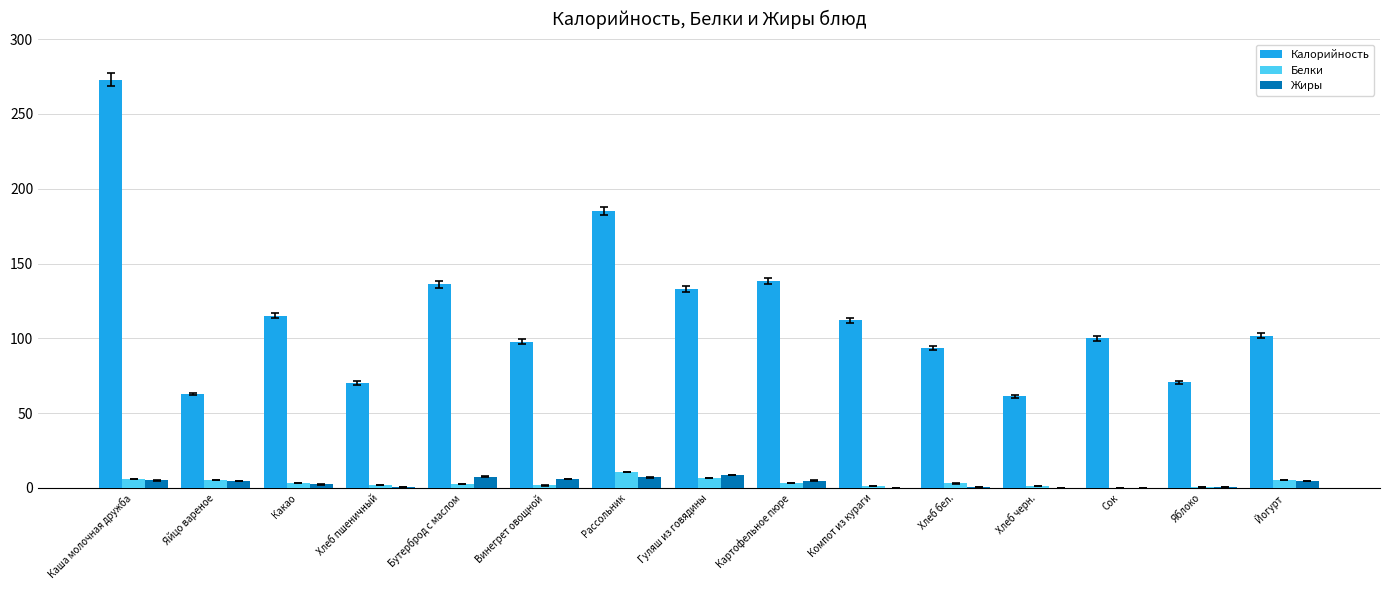

Between Каша молочная дружба and Хлеб черн., which series saw the biggest shift?

Калорийность